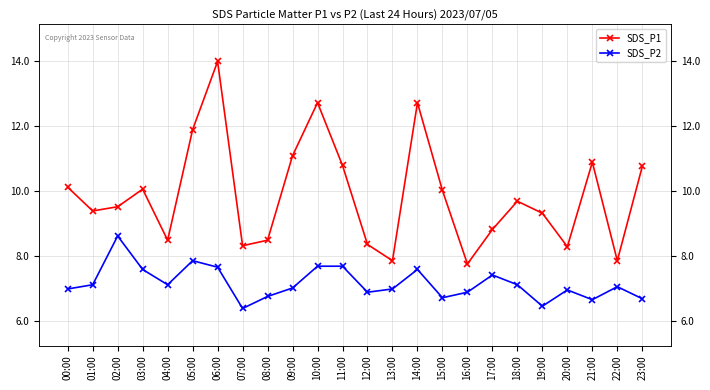

Reading right to left, transcribe all the data shown in this chart.

SDS_P1: 23:00=10.8	22:00=7.9	21:00=10.9	20:00=8.3	19:00=9.3	18:00=9.7	17:00=8.8	16:00=7.8	15:00=10.0	14:00=12.7	13:00=7.9	12:00=8.4	11:00=10.8	10:00=12.7	09:00=11.1	08:00=8.5	07:00=8.3	06:00=14.0	05:00=11.9	04:00=8.5	03:00=10.1	02:00=9.5	01:00=9.4	00:00=10.1
SDS_P2: 23:00=6.7	22:00=7.1	21:00=6.7	20:00=7.0	19:00=6.5	18:00=7.1	17:00=7.4	16:00=6.9	15:00=6.7	14:00=7.6	13:00=7.0	12:00=6.9	11:00=7.7	10:00=7.7	09:00=7.0	08:00=6.8	07:00=6.4	06:00=7.7	05:00=7.9	04:00=7.1	03:00=7.6	02:00=8.6	01:00=7.1	00:00=7.0